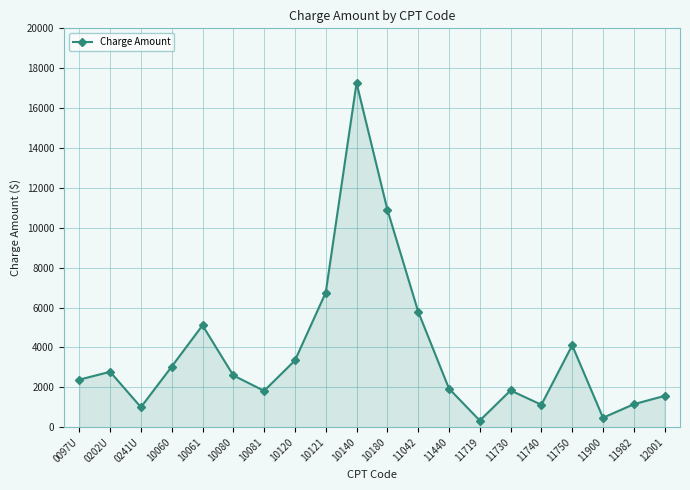

The value at 11982 is 1150.0. True or false?

True